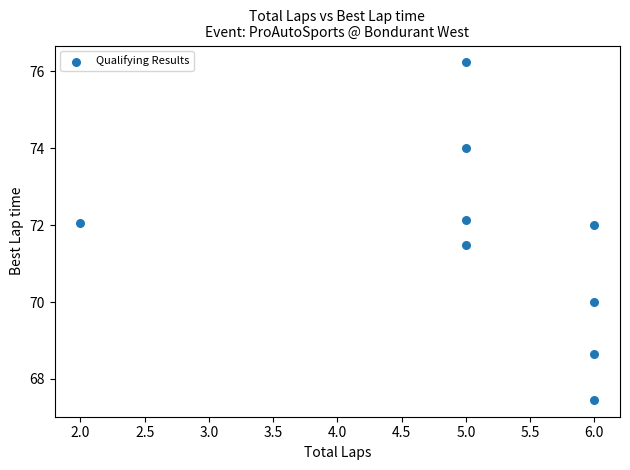

What Y value in the scatter plot is closest to 71?

71.5